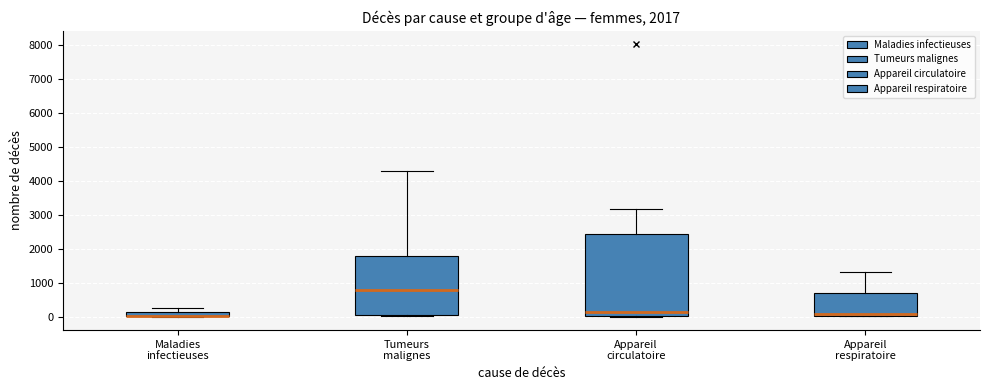

Comparing the boxes themselves (not the whiskers), which one is the tallest?

Appareil circulatoire